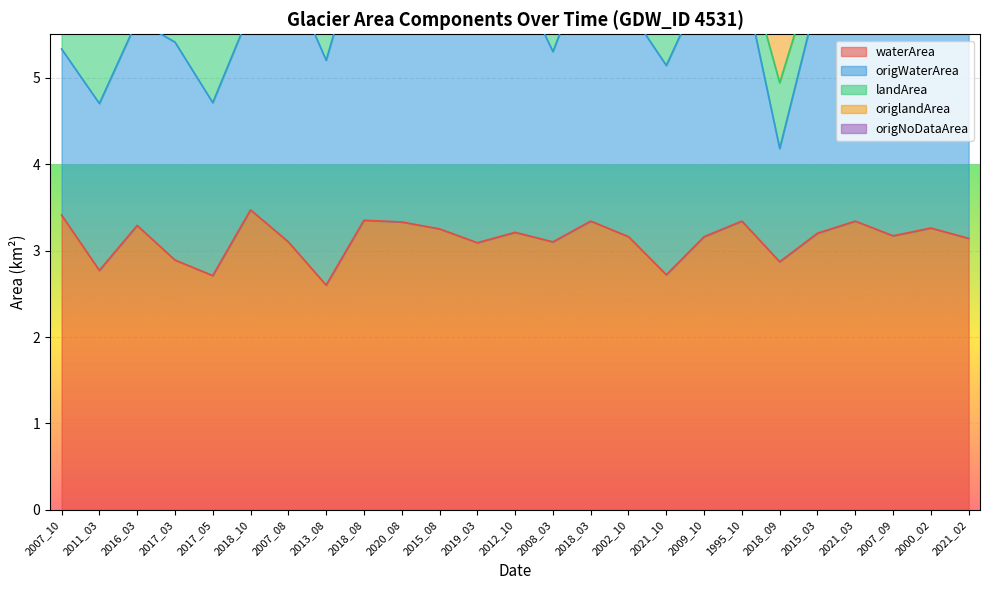

True or false: origWaterArea and origNoDataArea intersect in this chart.

False